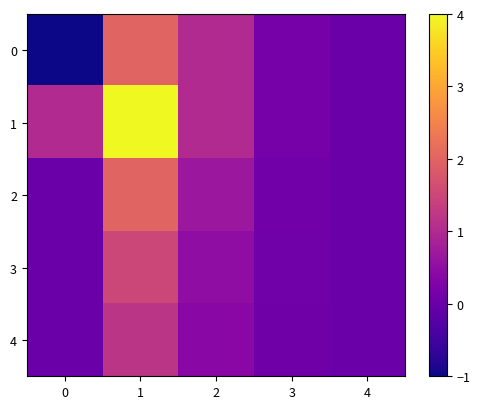

Rank the series by their maximum value, from lowest to highest.

row_4, row_3, row_0, row_2, row_1